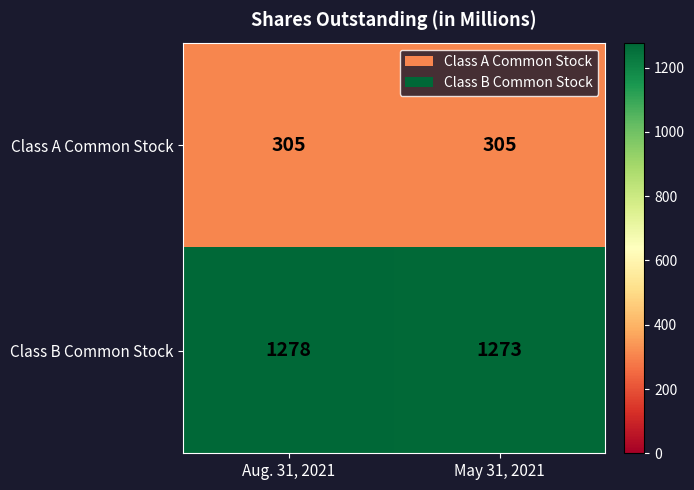

Is it true that Class A Common Stock equals 189 at May 31, 2021?

False